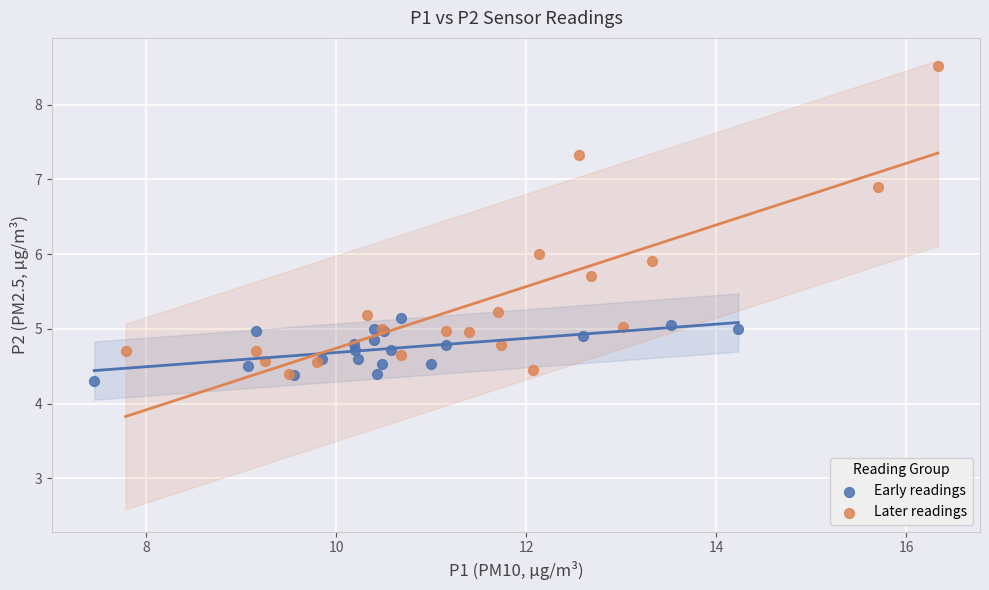

Which series contains the highest Y value?

Later readings